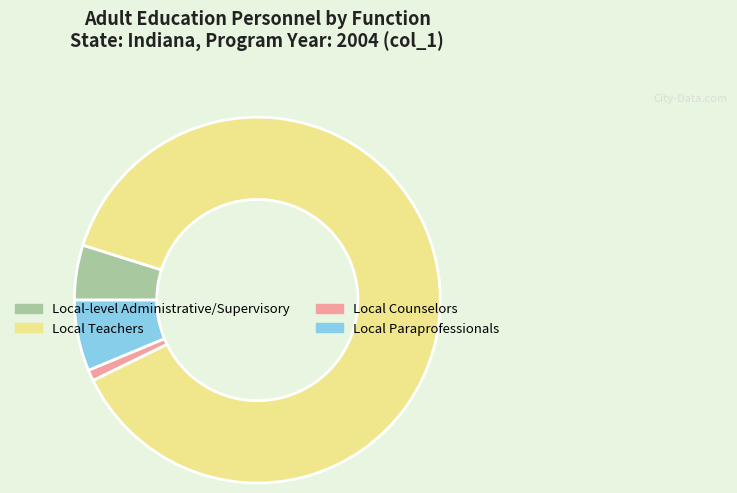

Is there any slice that represents more than half of the pie?

Yes